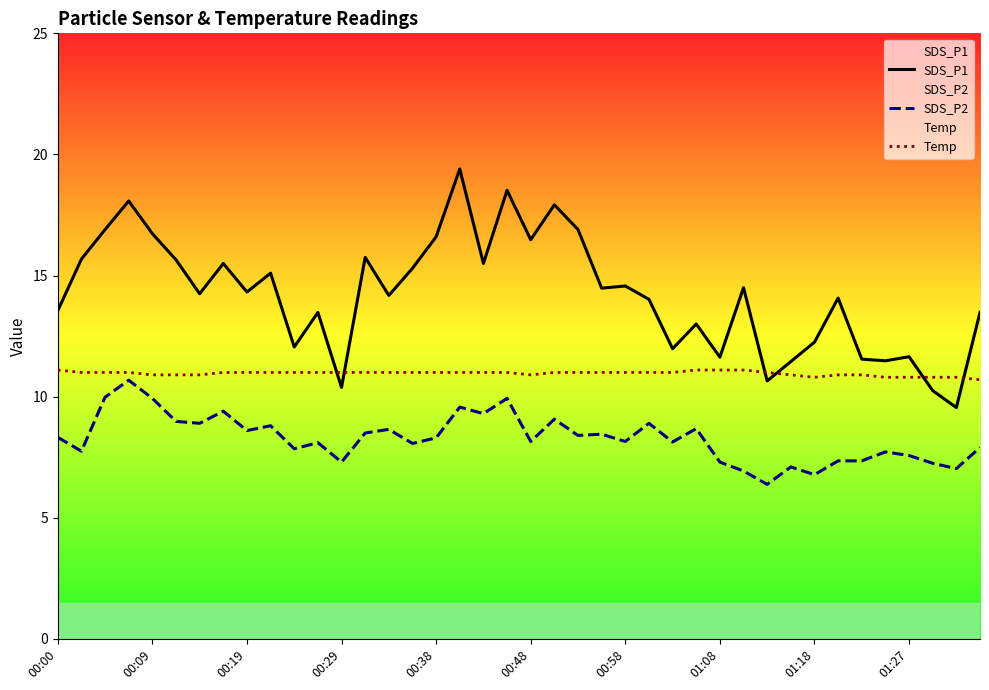

At which label does Temp first exceed 11?

00:00